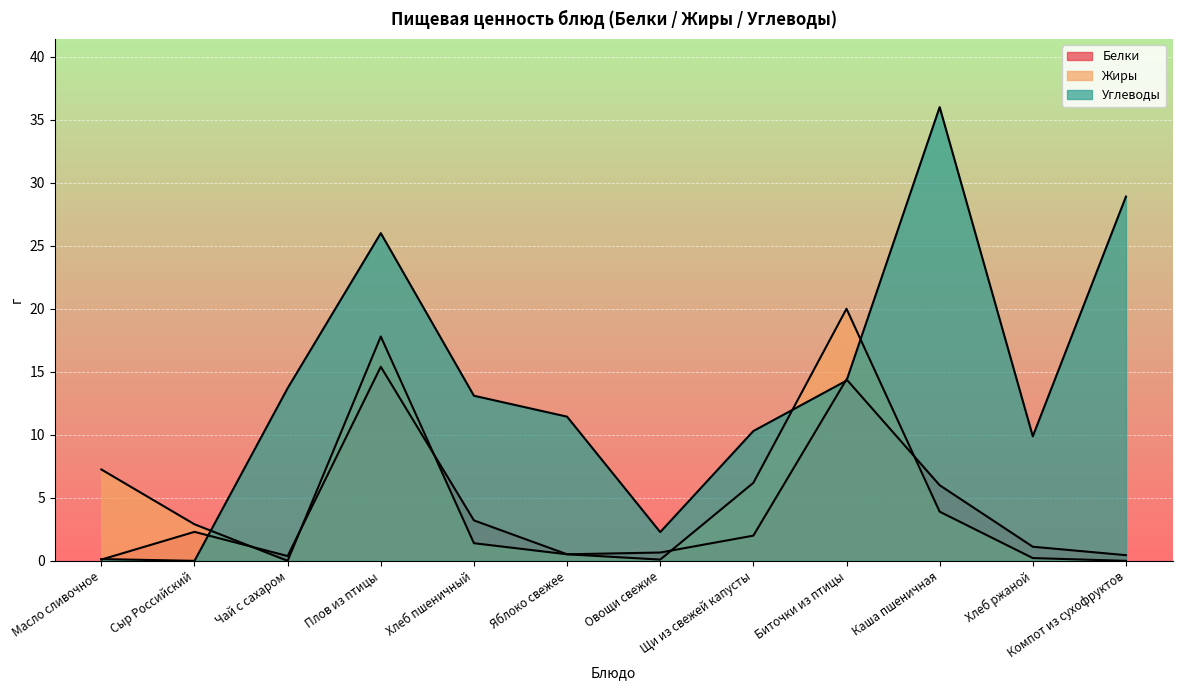

How many data points in Углеводы are above 13?

6